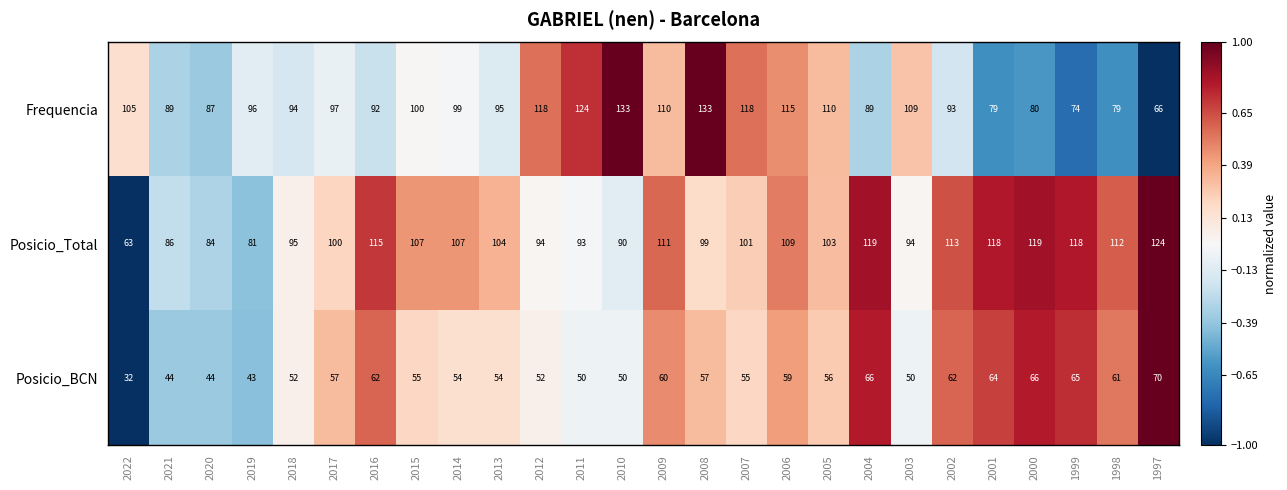

What is the sum of the Posicio_BCN values at 2022 and 2020?

76